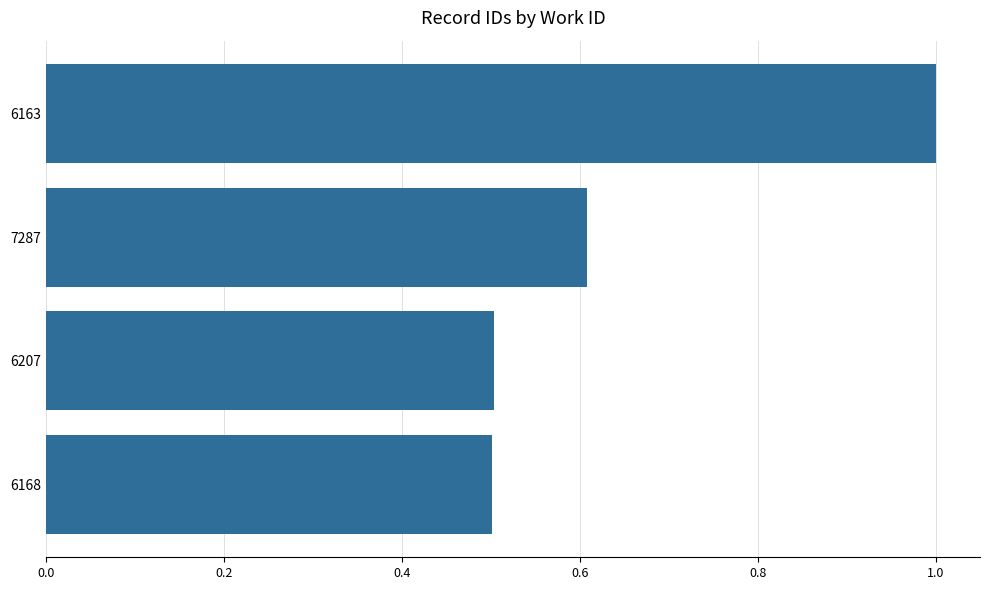

Reading top to bottom, transcribe all the data shown in this chart.

1.0	0.6	0.5	0.5